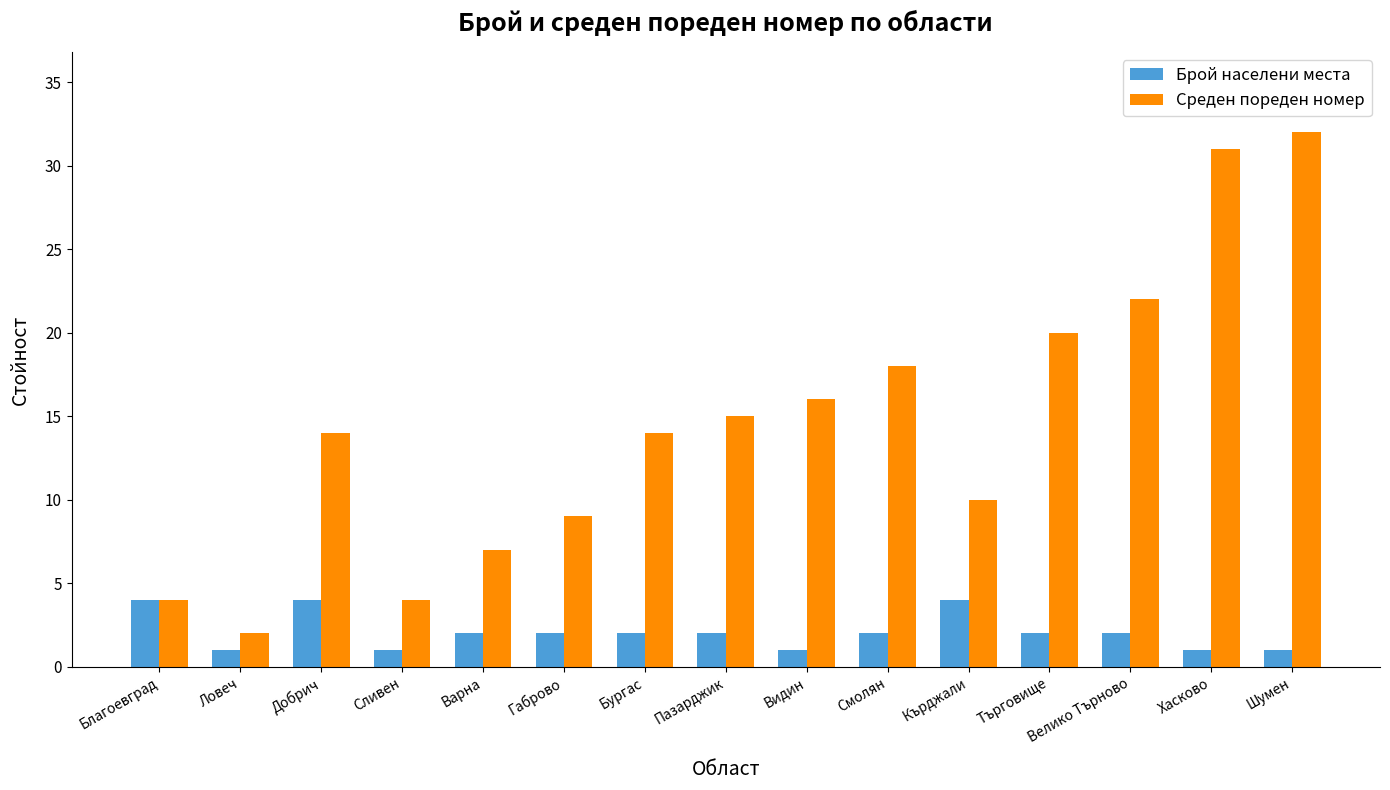

What is the approximate value of Среден пореден номер at Добрич, to the nearest 5?

15